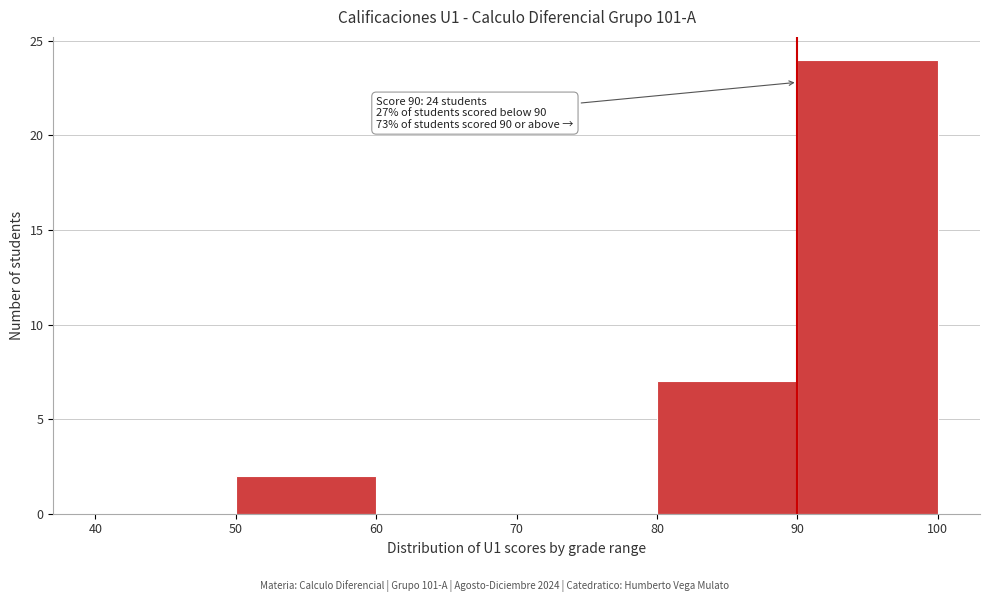

Over which range of the x-axis is the bar tallest?

90 to 100